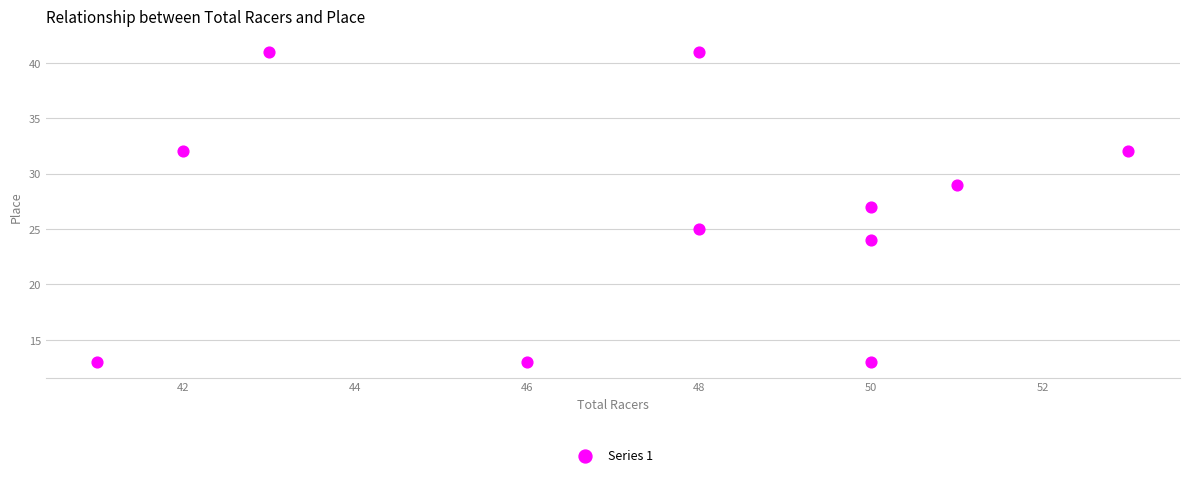

What is the range of Y values (max minus min)?

28